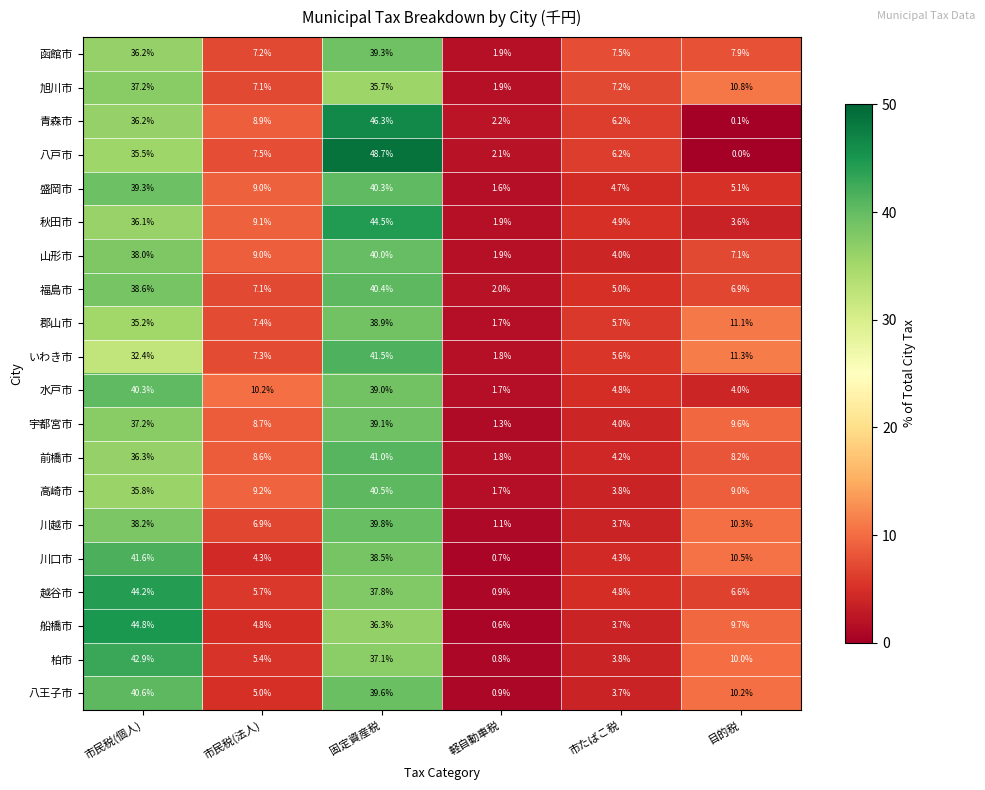

Where is 函館市 nearest to the value 20?

目的税